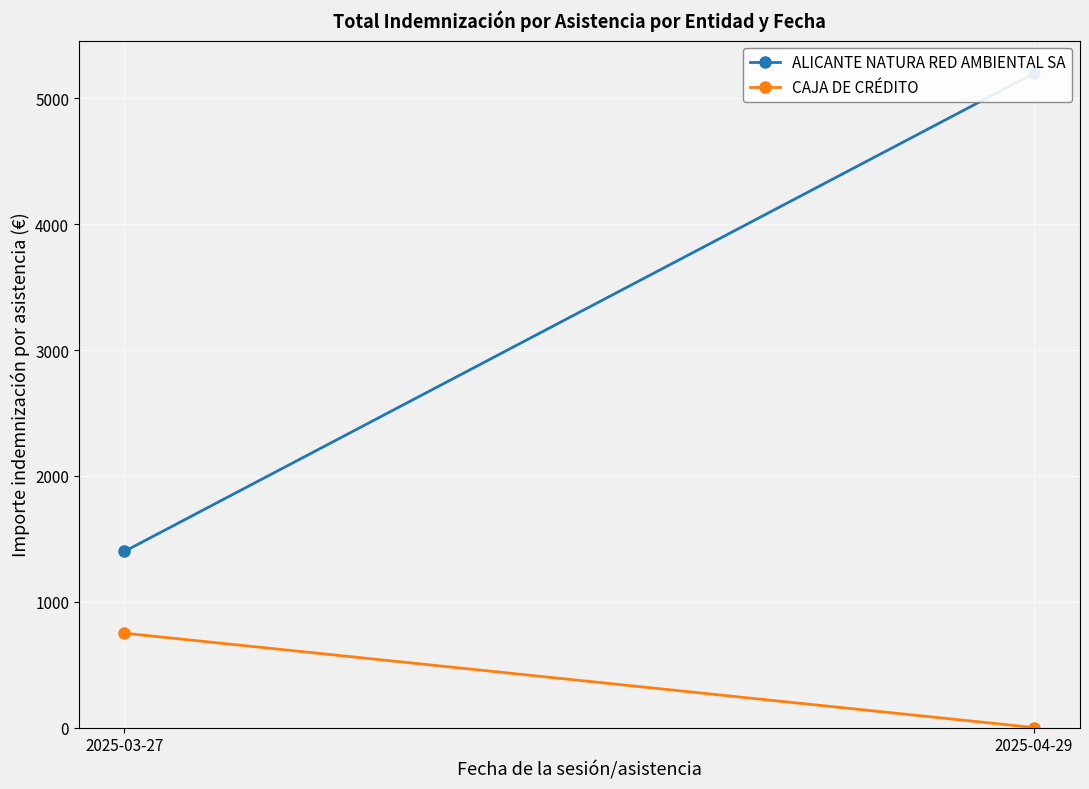

What is the label of the 2nd point from the right?

2025-03-27